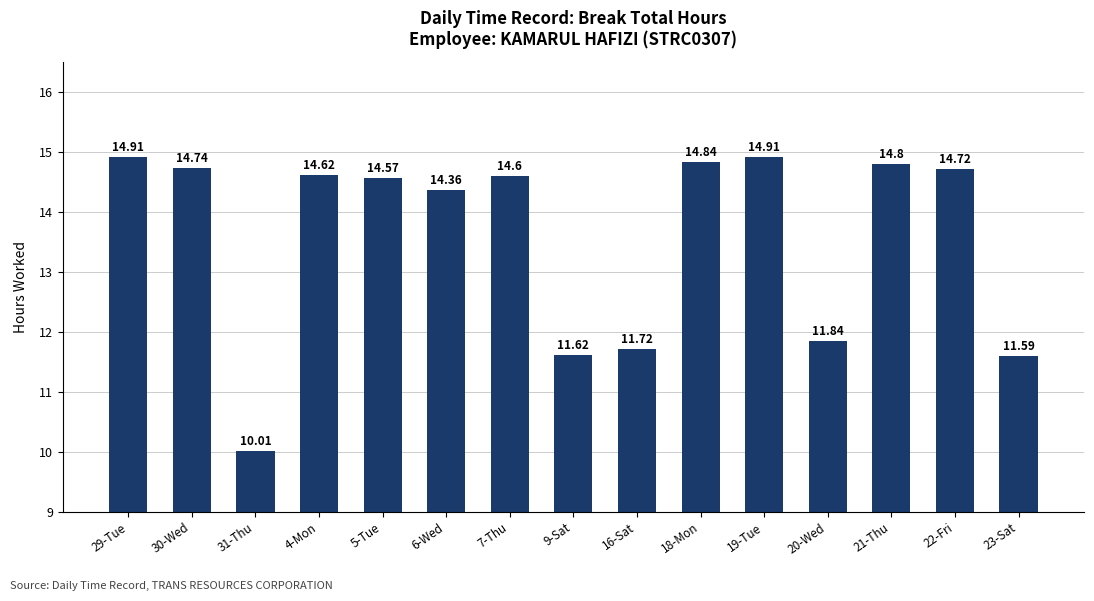

What is the label of the 6th bar from the left?

6-Wed